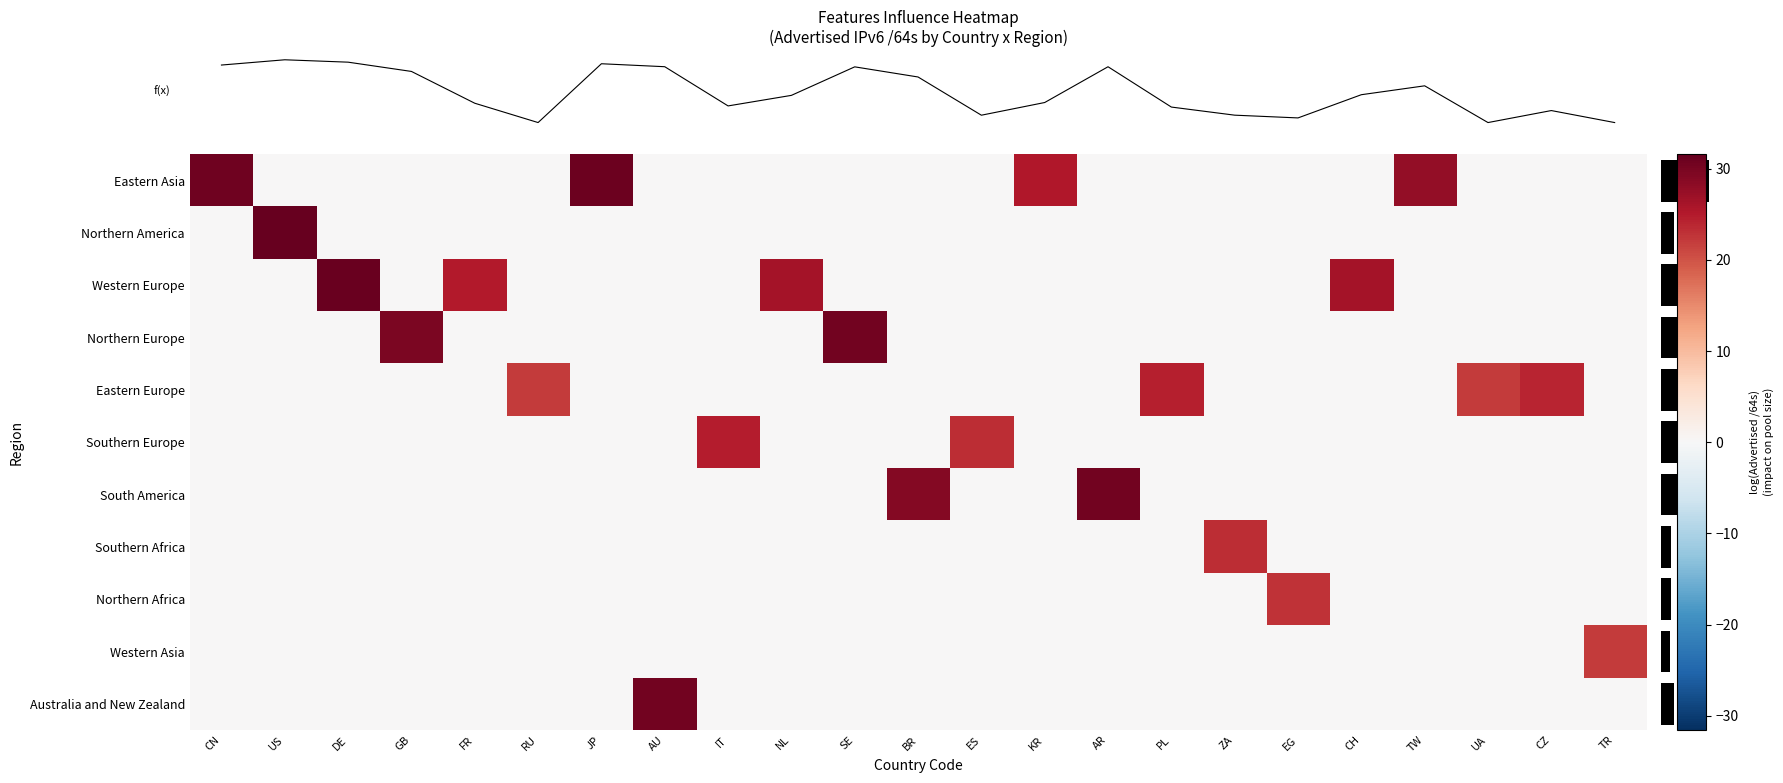

Which has a higher value, SE or FR?

SE